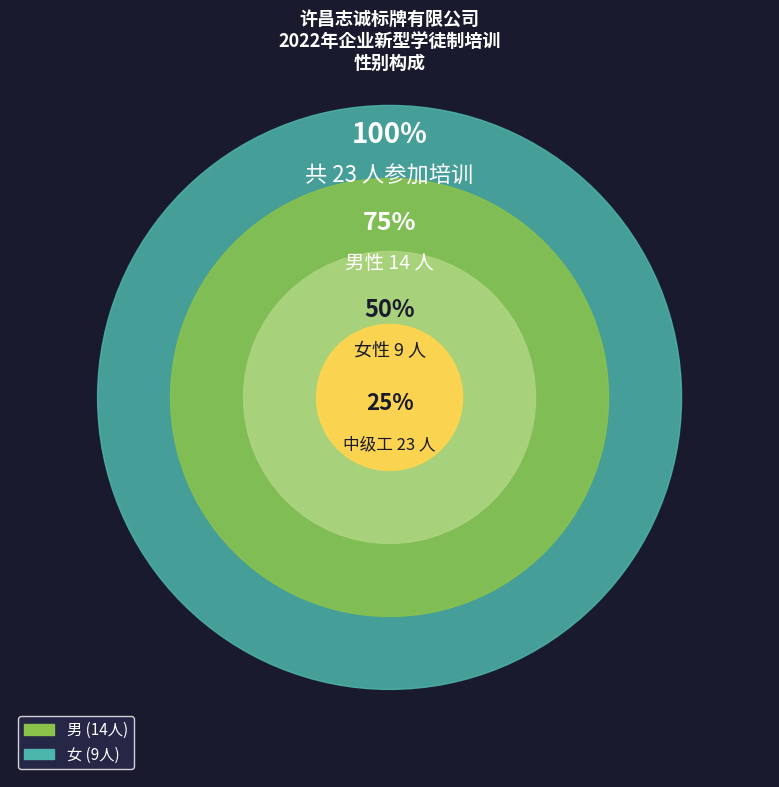

Rank the categories by value from lowest to highest.

女, 男